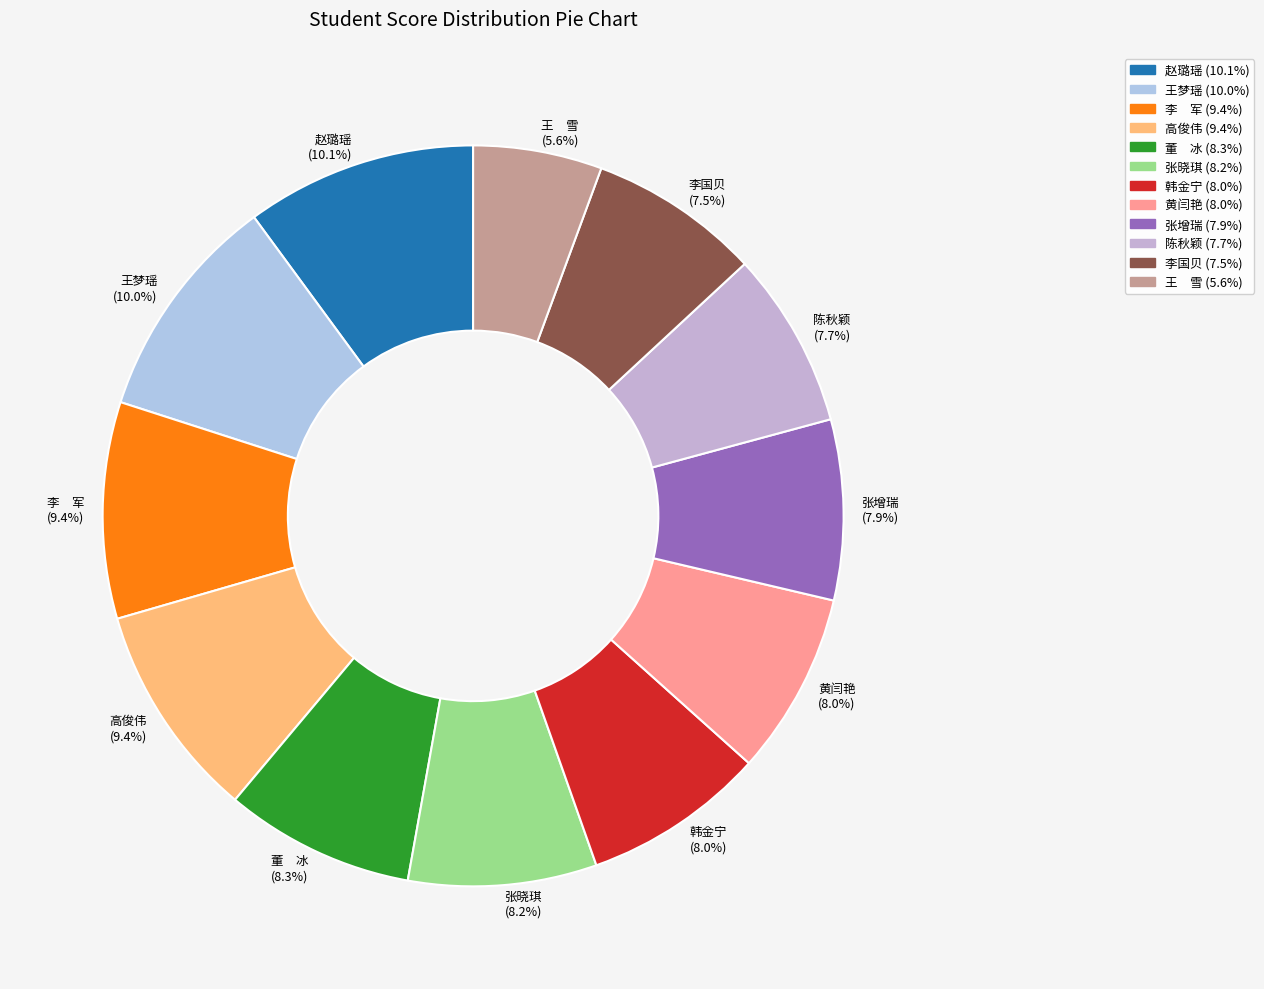

Between 陈秋颖 (7.7%) and 王 雪 (5.6%), which is larger?

陈秋颖 (7.7%)